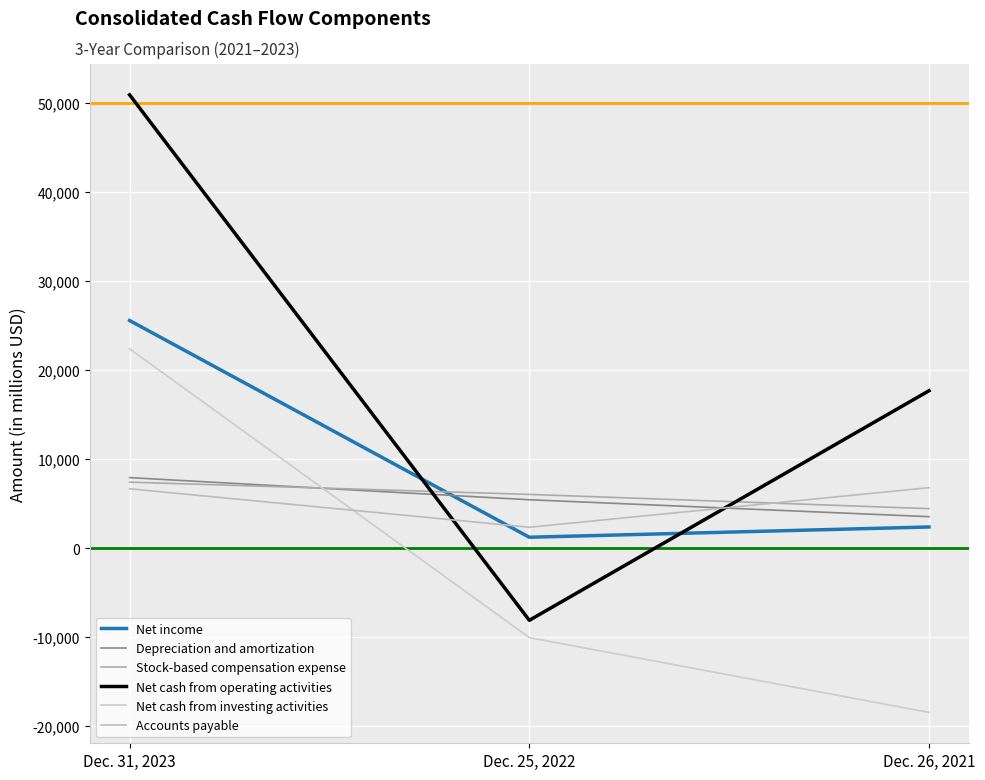

Which series has the largest range (max minus min)?

Net cash from operating activities